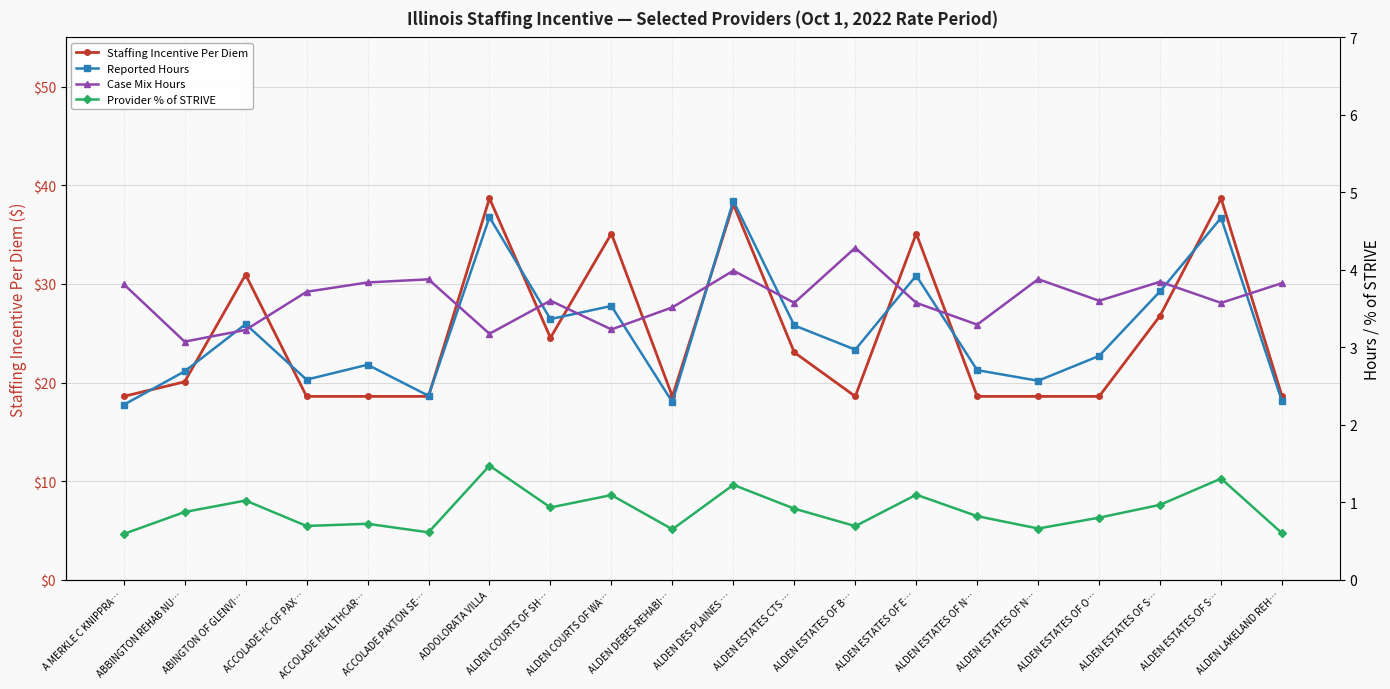

True or false: Case Mix Hours has a value of 5.6 at ALDEN ESTATES OF N….

False